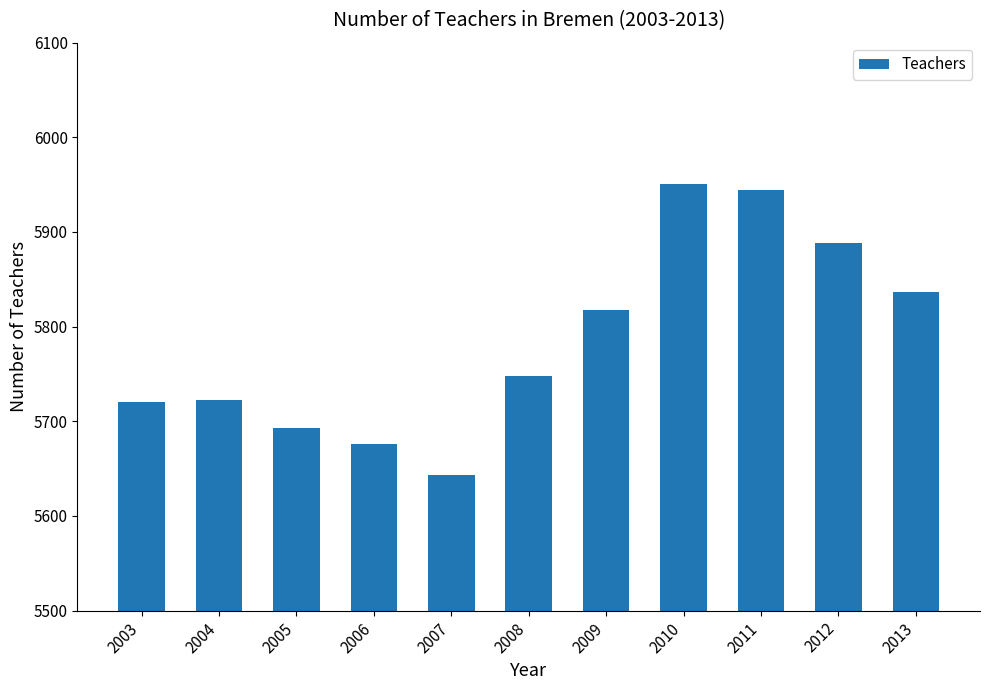

What is the sum of the values at 2012 and 2009?

11706